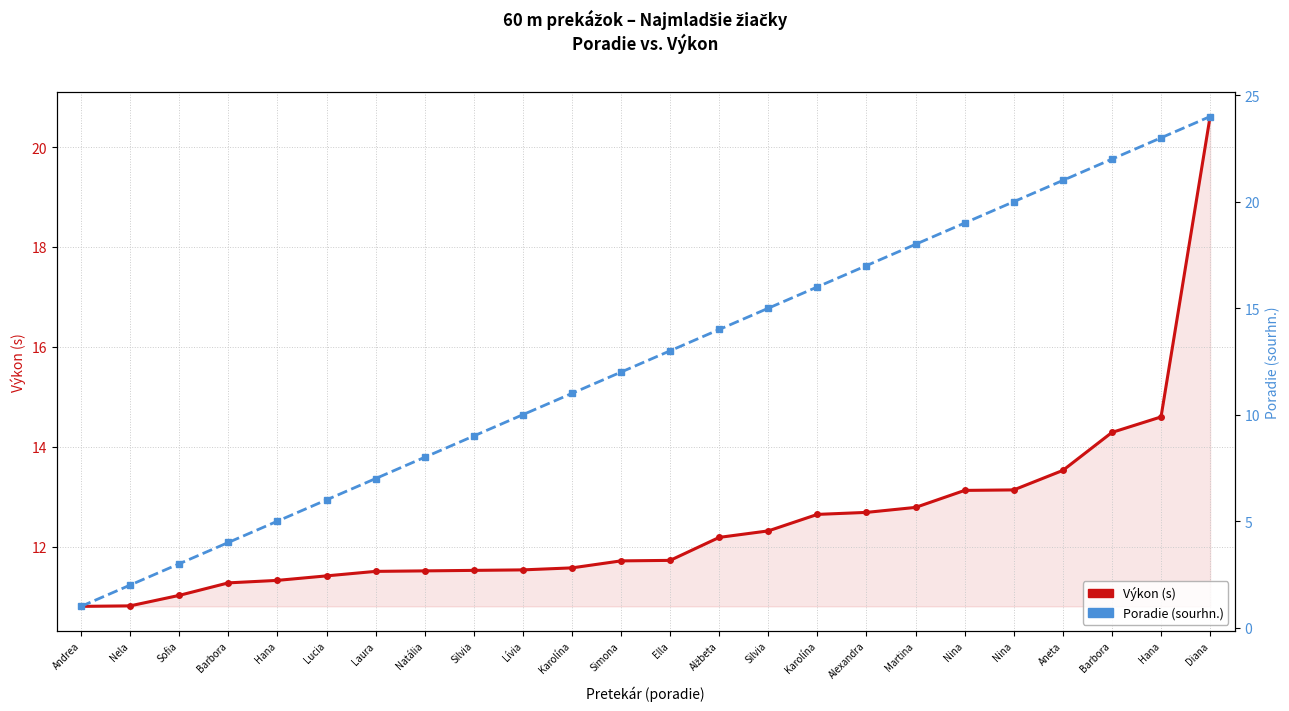

How many lines are shown in the chart?

2